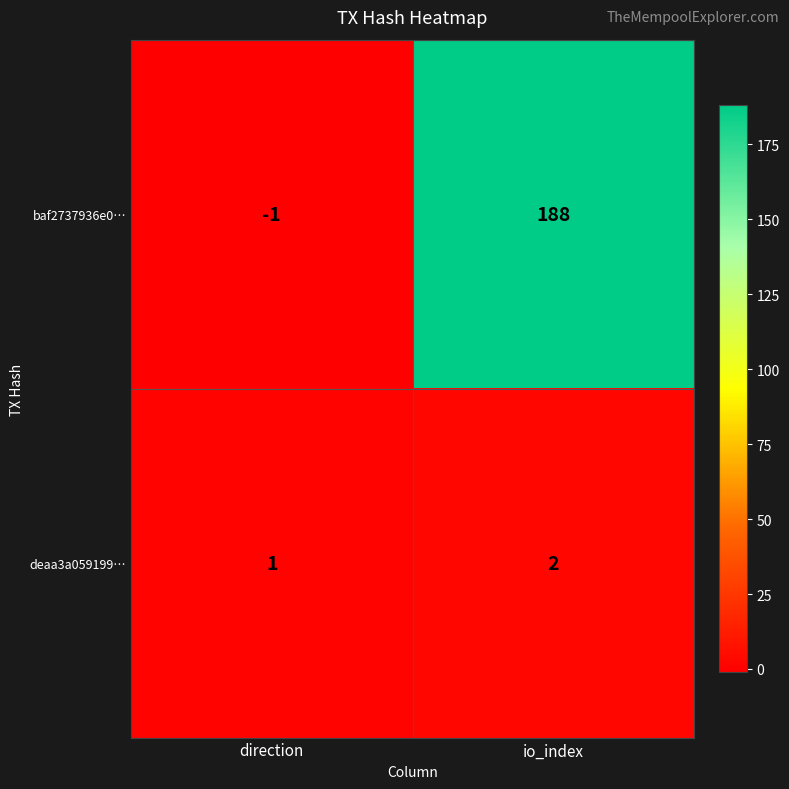

Reading right to left, transcribe all the data shown in this chart.

baf2737936e0…: io_index=188	direction=-1
deaa3a059199…: io_index=2	direction=1